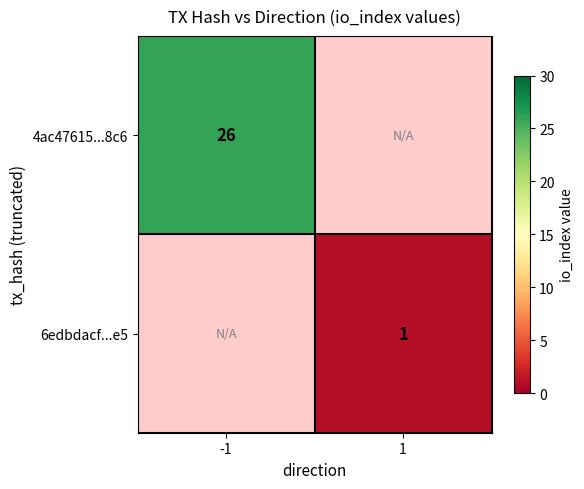

The value of 4ac47615...8c6 at -1 is 13. True or false?

False